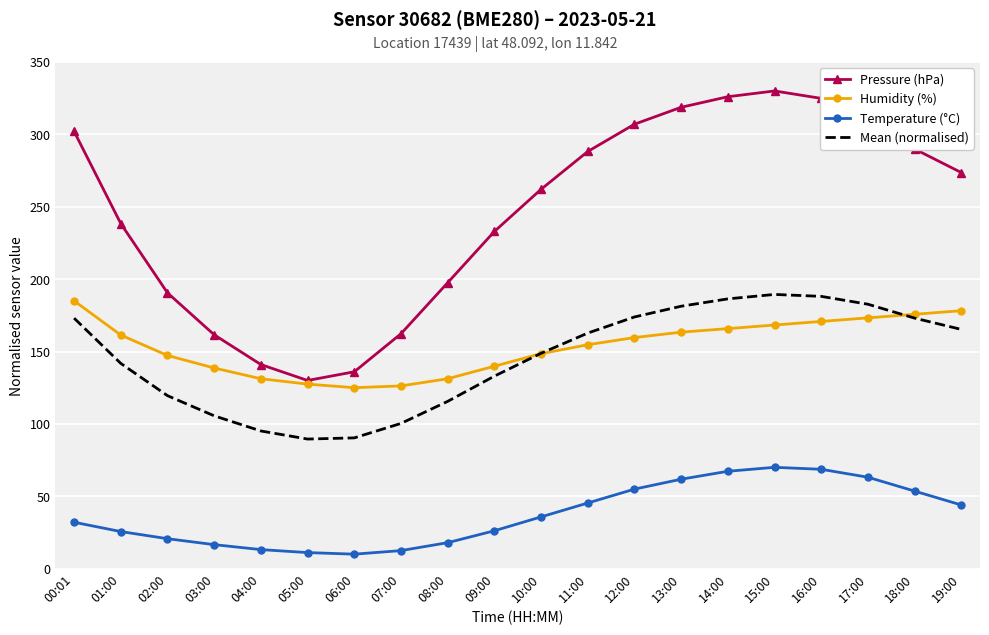

What is the spread (max minus min) of values at 15:00?

260.0